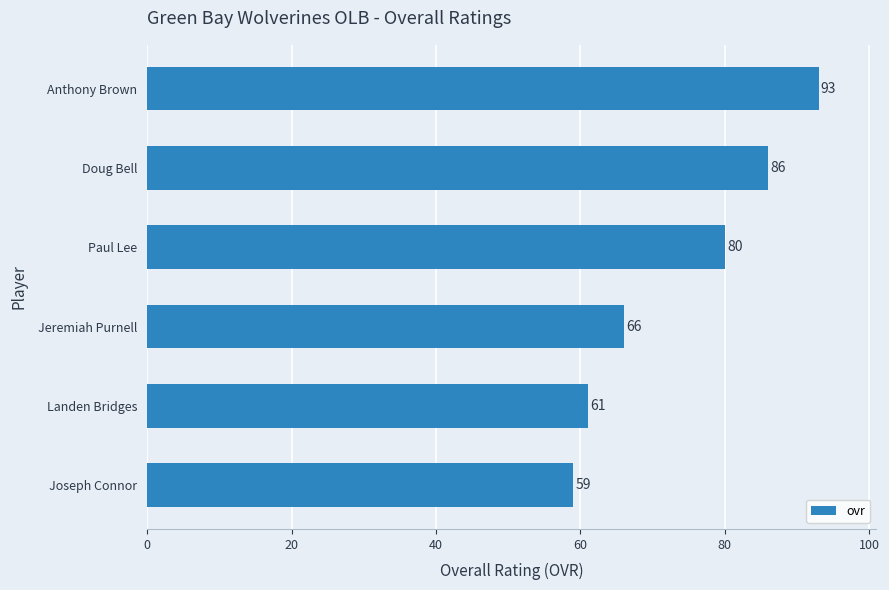

What is the smallest value displayed?

59